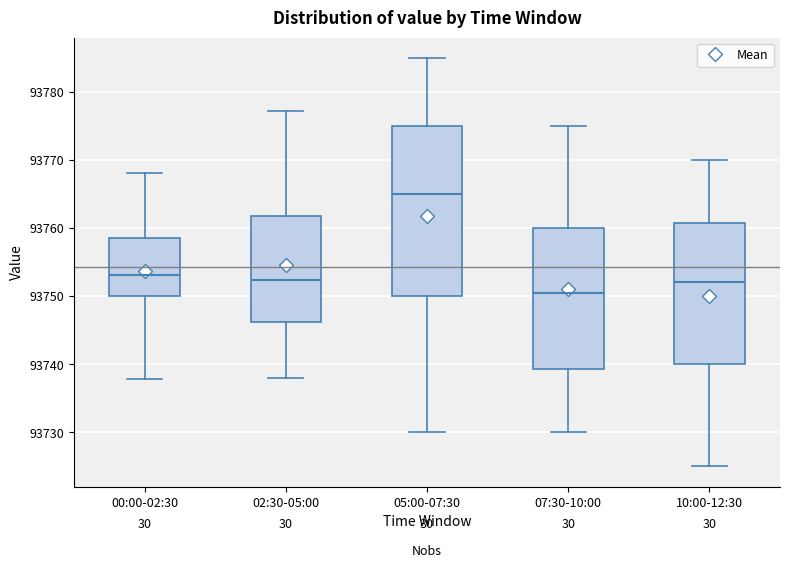

Where does the median line of the box for 02:30-05:00 sit on the y-axis? The values are not printed on the chart, so give them approximately, as read against the axis.

93752